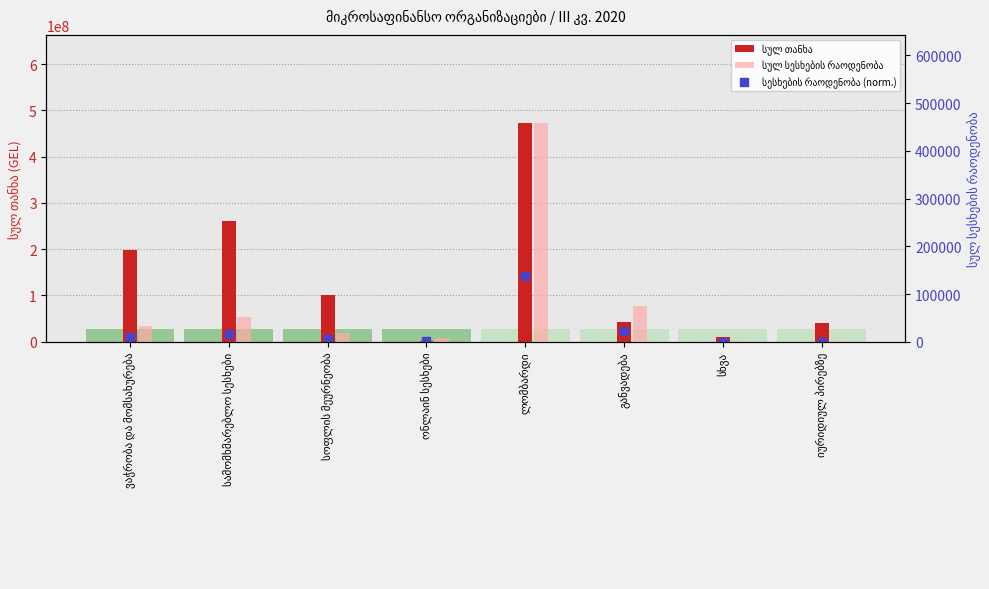

Which series has the largest total across all categories?

სულ თანხა